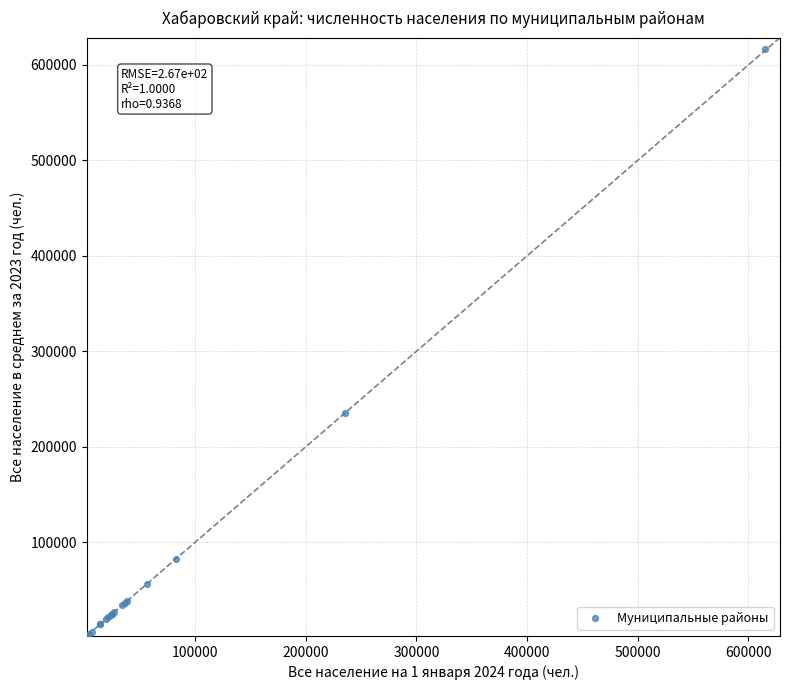

What Y value in the scatter plot is closest to 309097?

235823